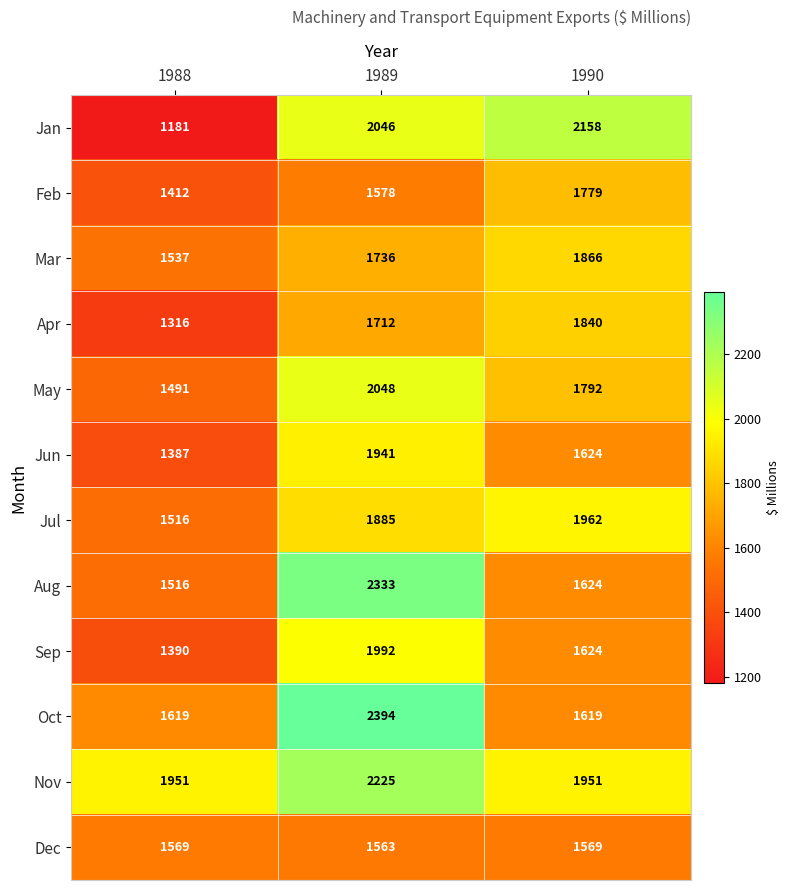

List the series in order of their peak value, lowest first.

Dec, Feb, Apr, Mar, Jun, Jul, Sep, May, Jan, Nov, Aug, Oct